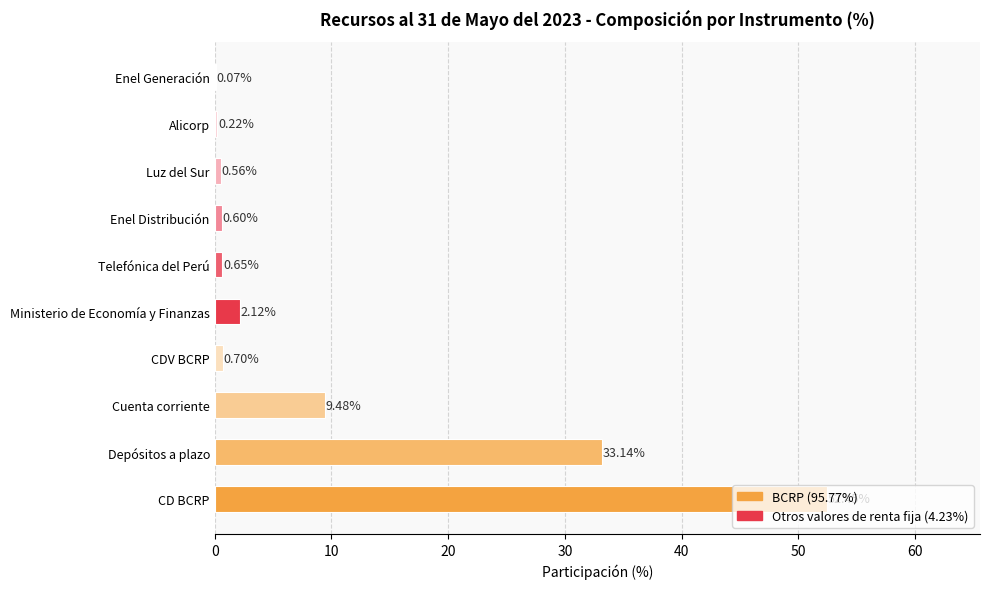

Which category has the highest value across all series?

CD BCRP